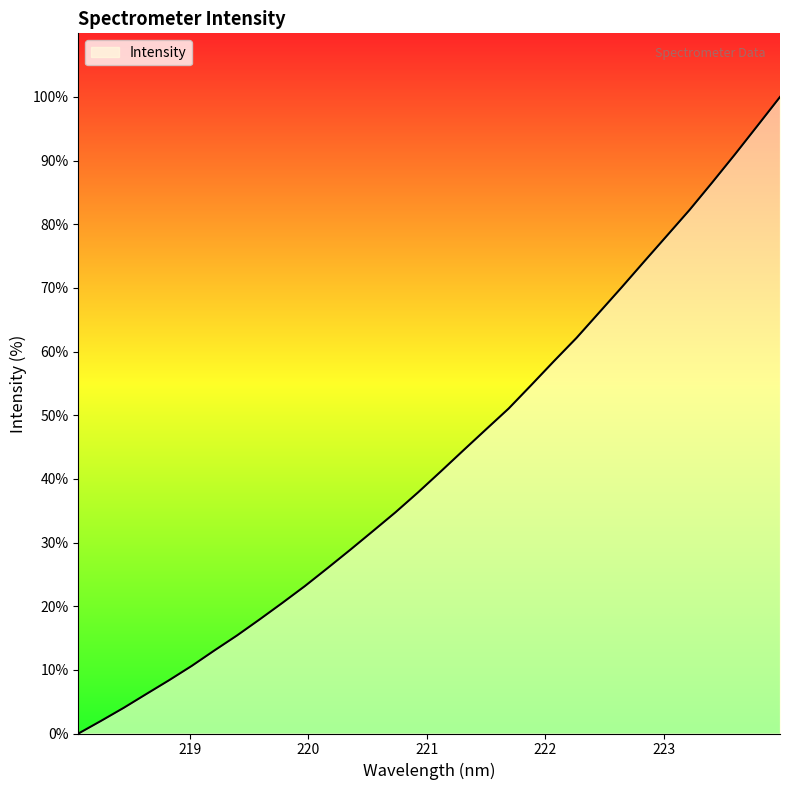

What is the difference between the maximum and minimum values?

100.0